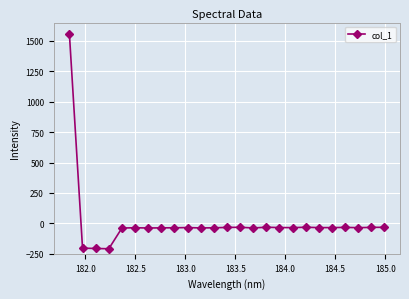

How many values are below zero?

24